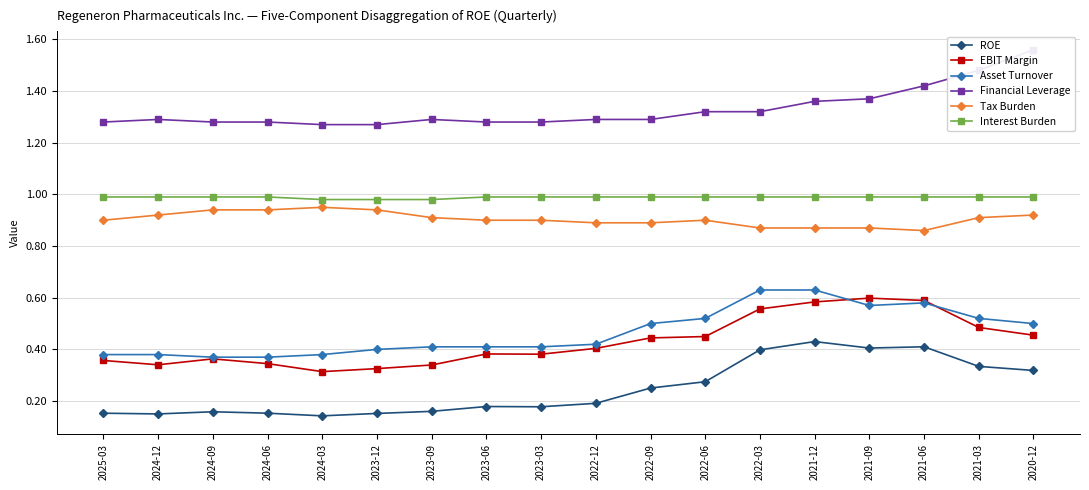

Which series has the largest range (max minus min)?

Financial Leverage